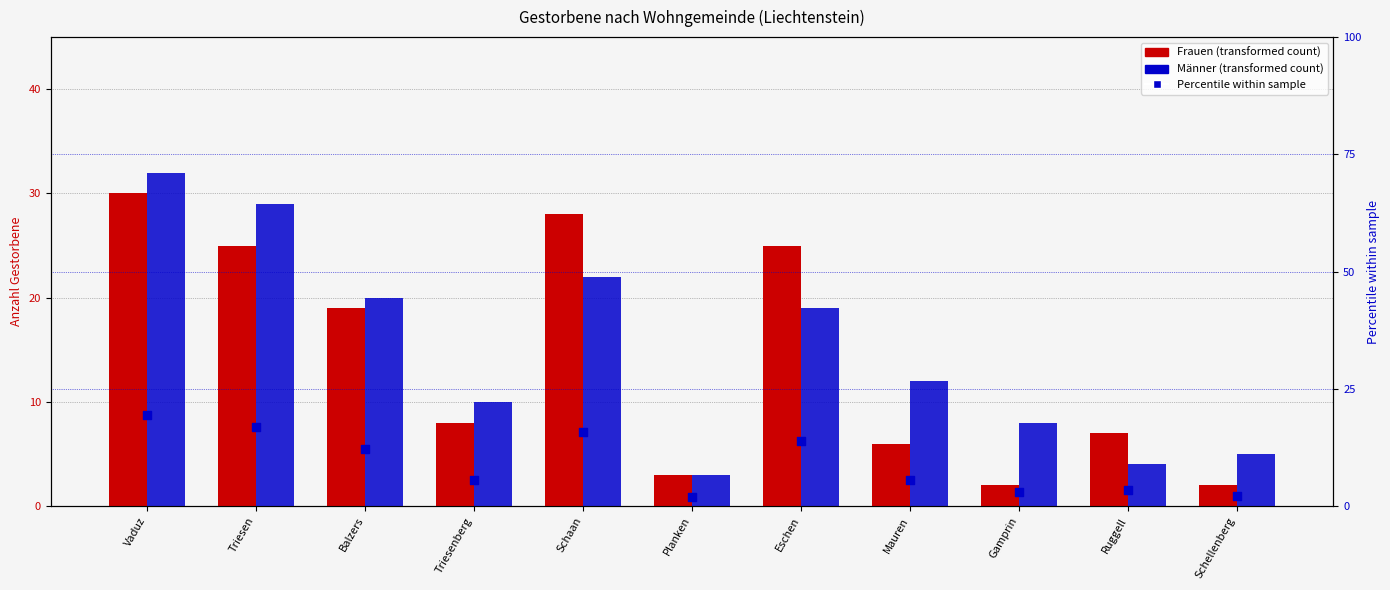

At how many categories does at least one series exceed 2?

11